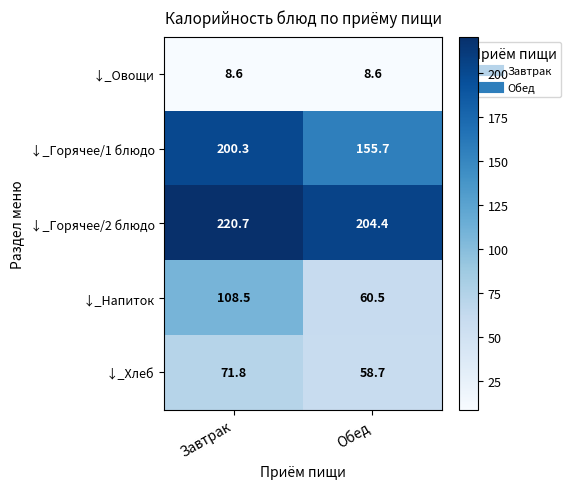

Where is ↓_Напиток nearest to the value 84?

Обед